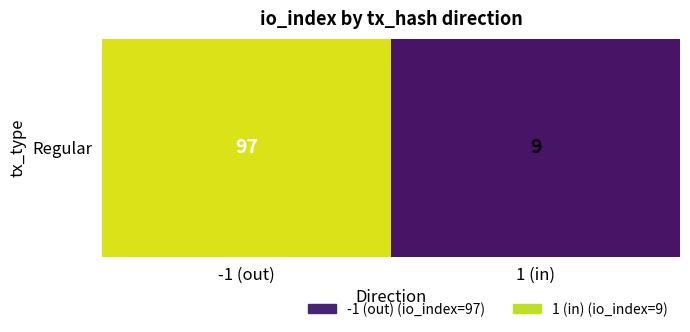

How many data points are less than 97?

1